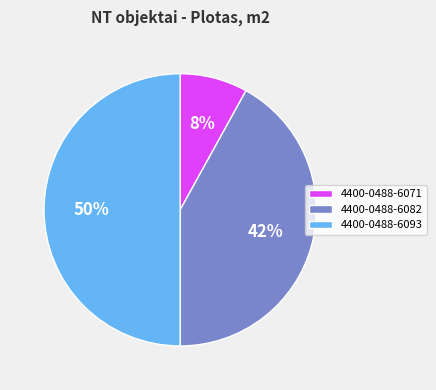

To the nearest percent, what is the average slice percentage?

33%